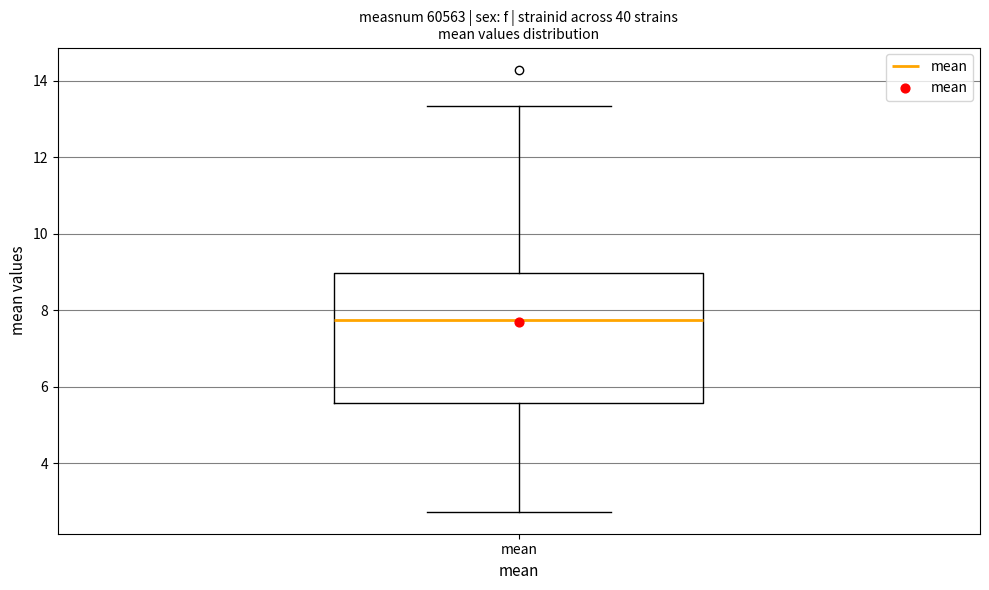

Where is the lower edge of the box for mean on the y-axis? The values are not printed on the chart, so give them approximately, as read against the axis.

5.6